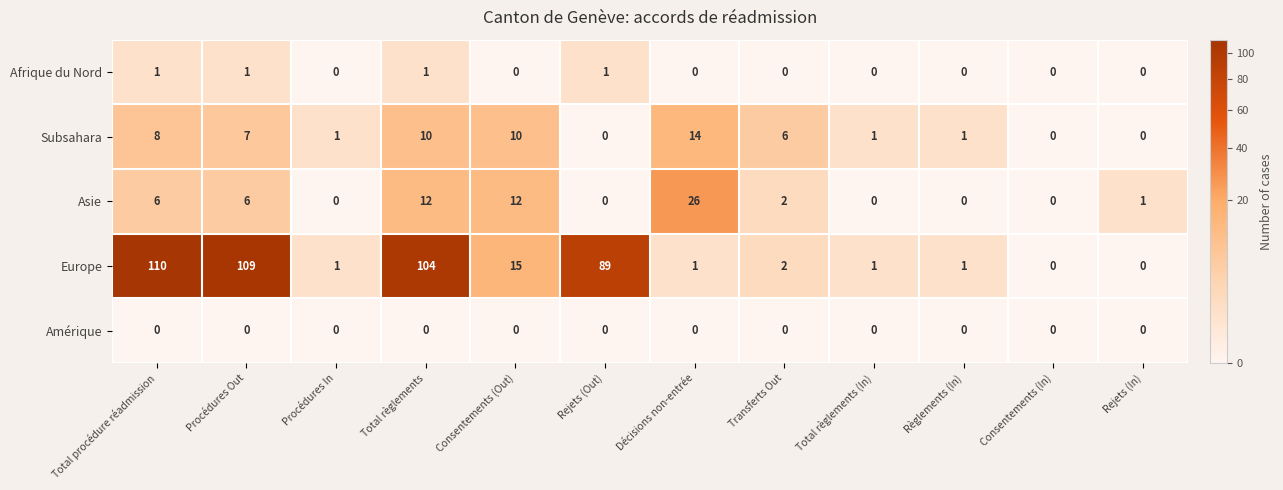

Which label corresponds to the largest value in the chart?

Total procédure réadmission